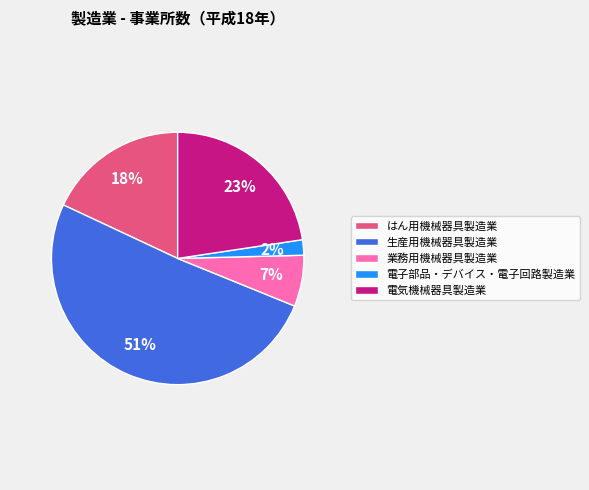

Which slice is the smallest?

電子部品・デバイス・電子回路製造業